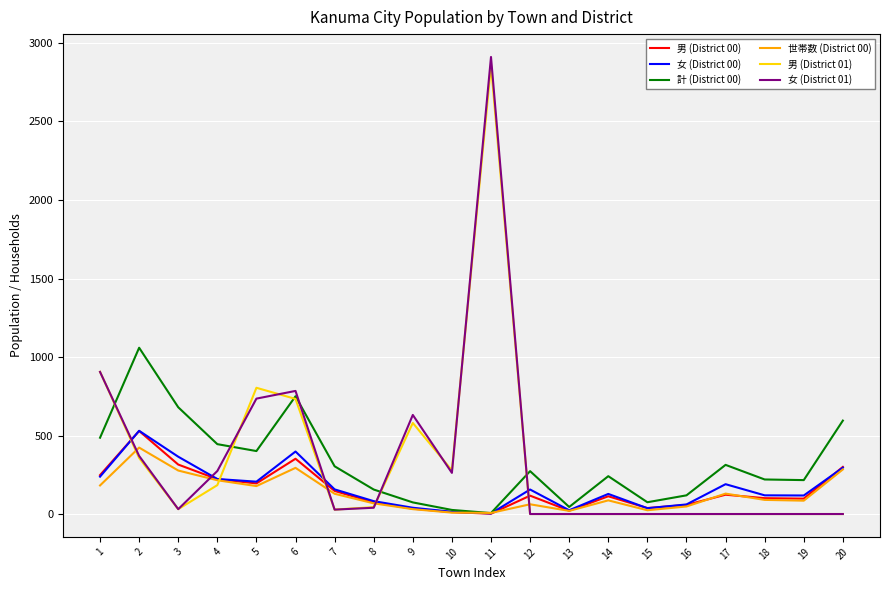

What are all the series names shown in the legend?

男 (District 00), 女 (District 00), 計 (District 00), 世帯数 (District 00), 男 (District 01), 女 (District 01)